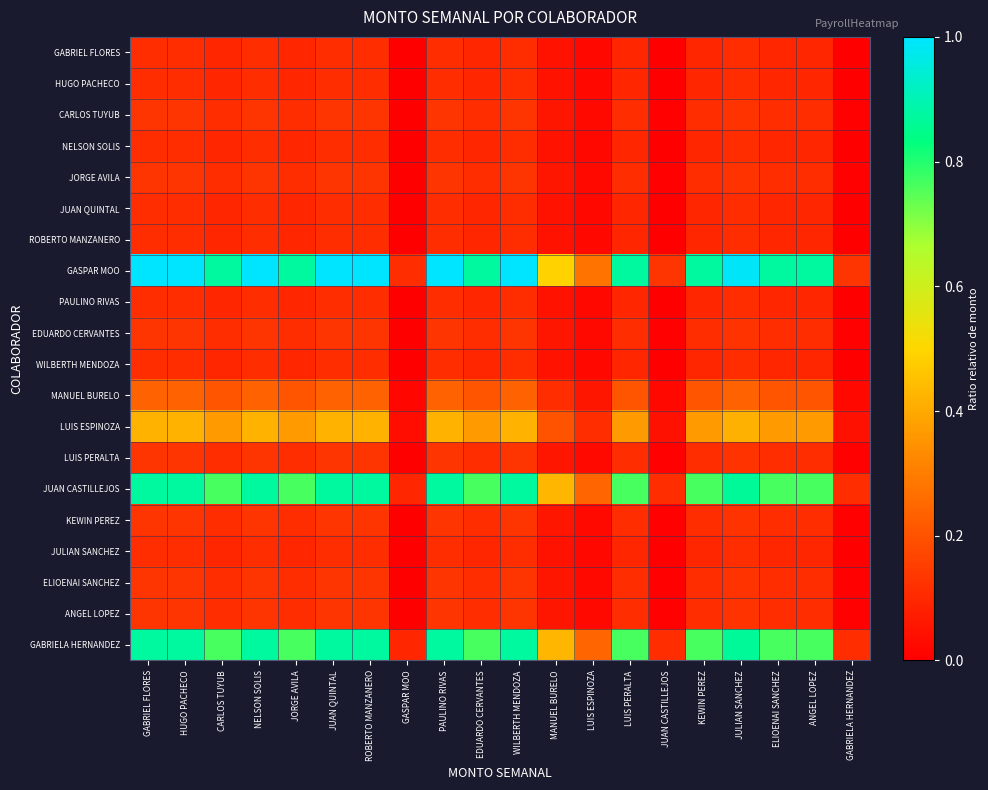

Which category has the lowest value across all series?

GASPAR MOO